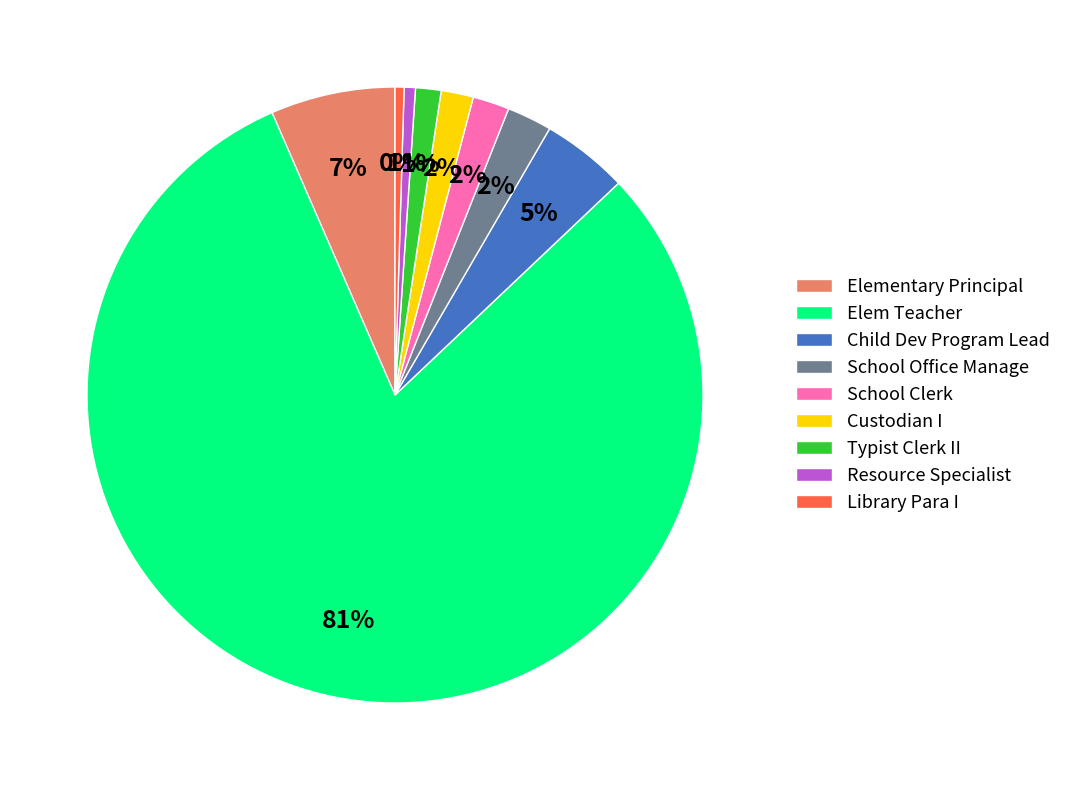

True or false: School Clerk accounts for 2% of the total.

True